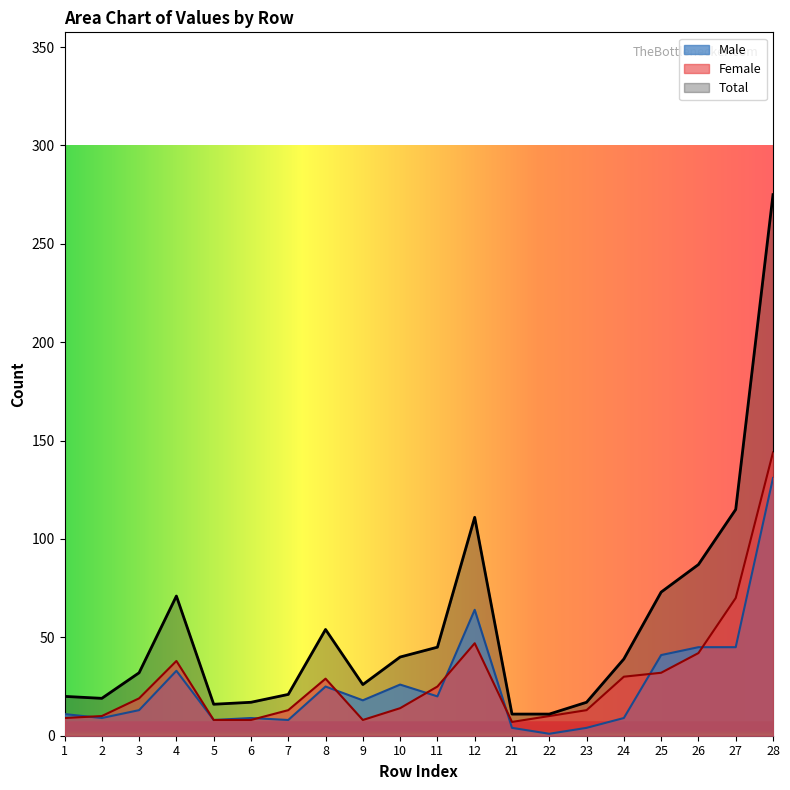

What is the value of the Male point at the 12th from the left?

64